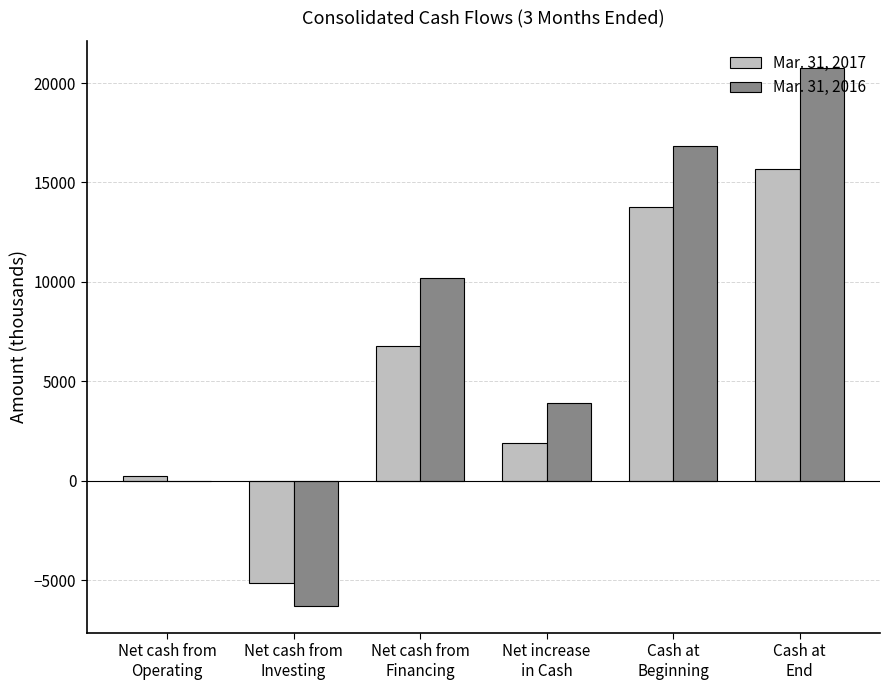

Which series has the largest total across all categories?

Mar. 31, 2016